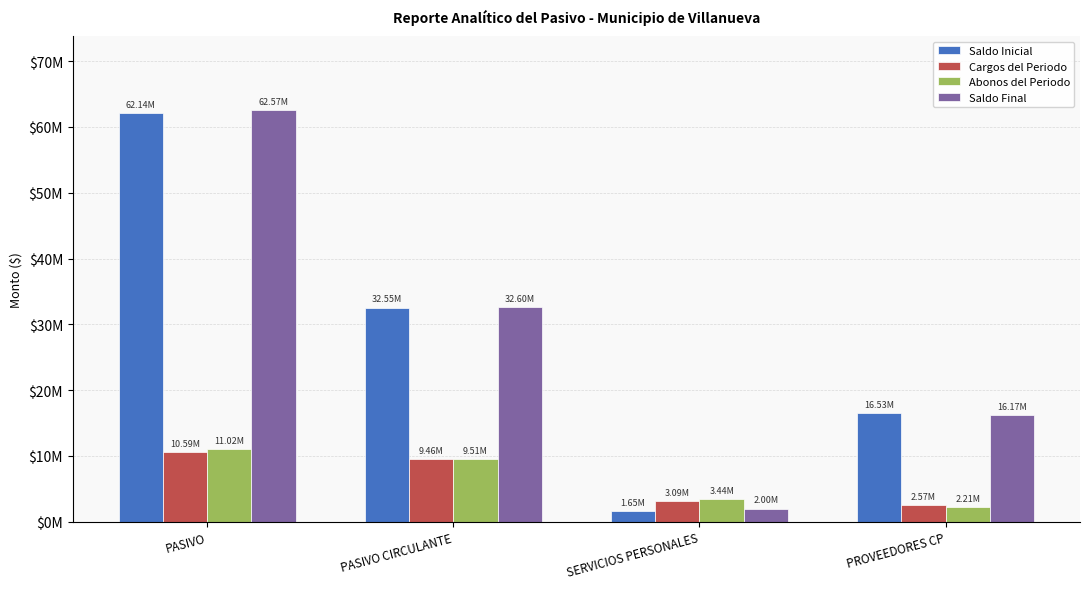

What is the spread (max minus min) of values at SERVICIOS PERSONALES?

1793375.1